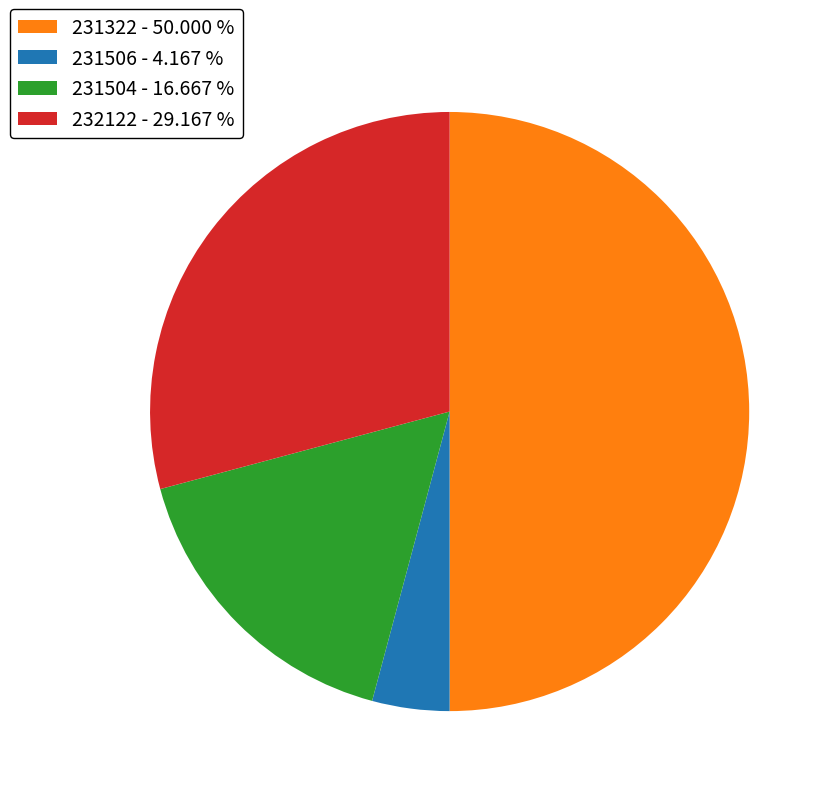

Between 232122 - 29.167 % and 231504 - 16.667 %, which is larger?

232122 - 29.167 %